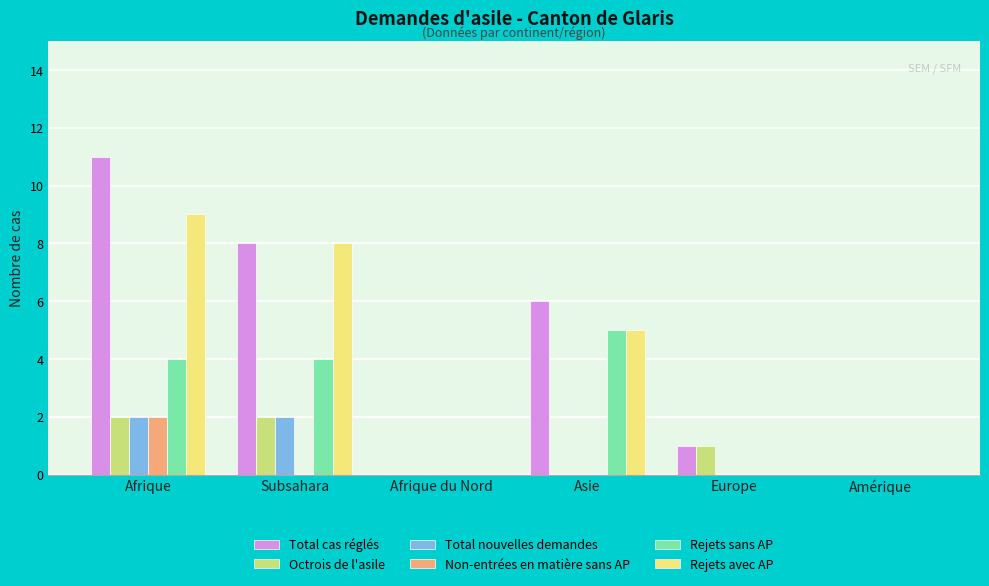

Between Asie and Amérique, which series saw the biggest shift?

Total cas réglés